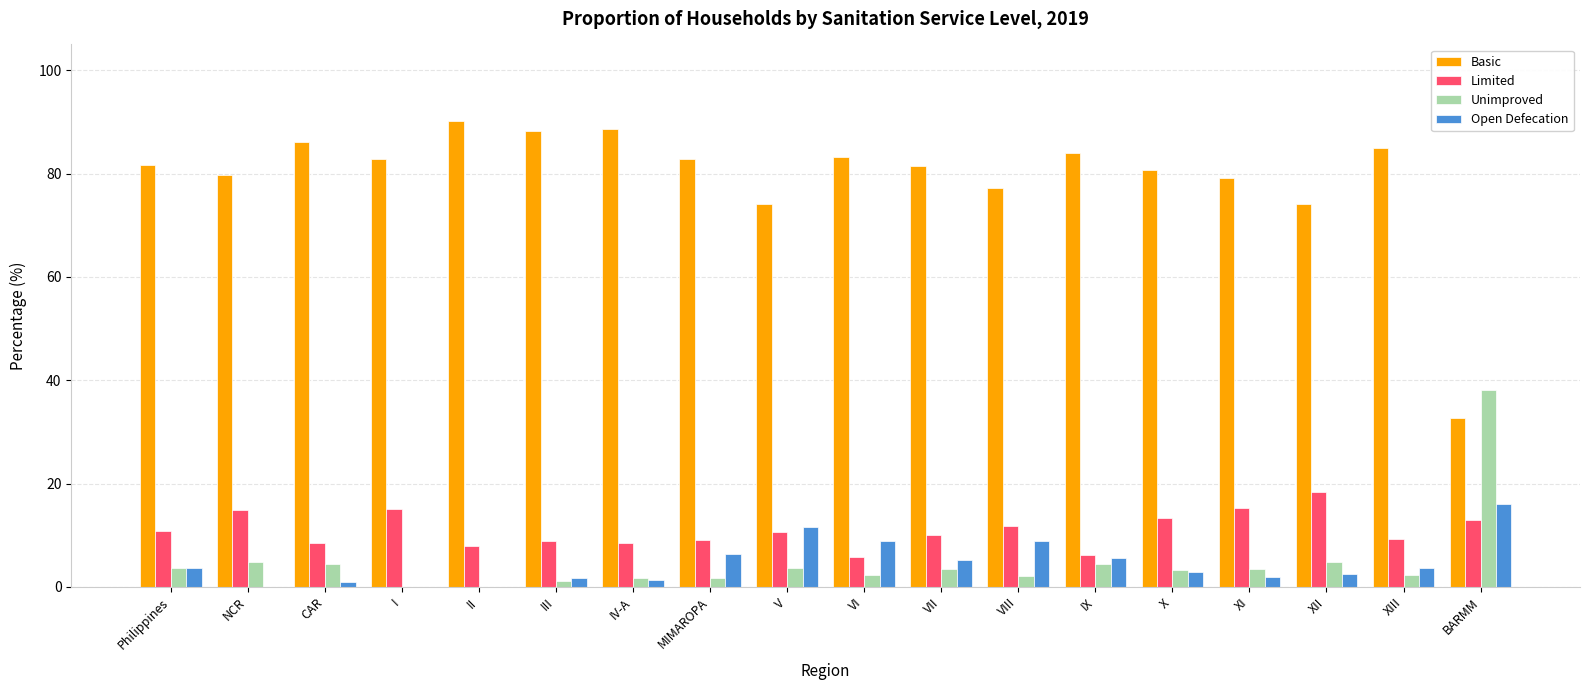

What is the sum of all Basic values?

1432.3